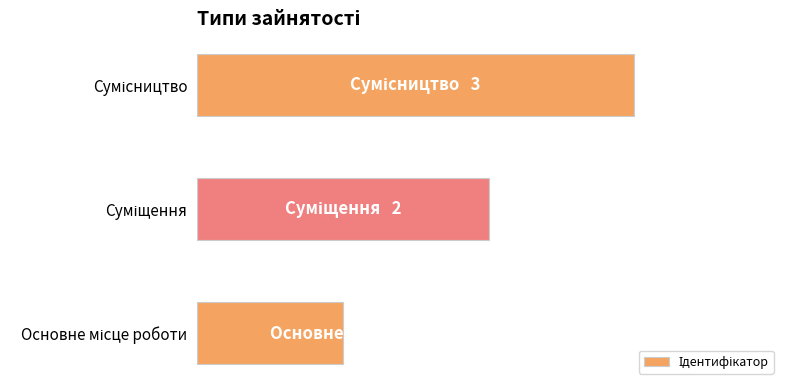

What is the greatest value displayed?

3